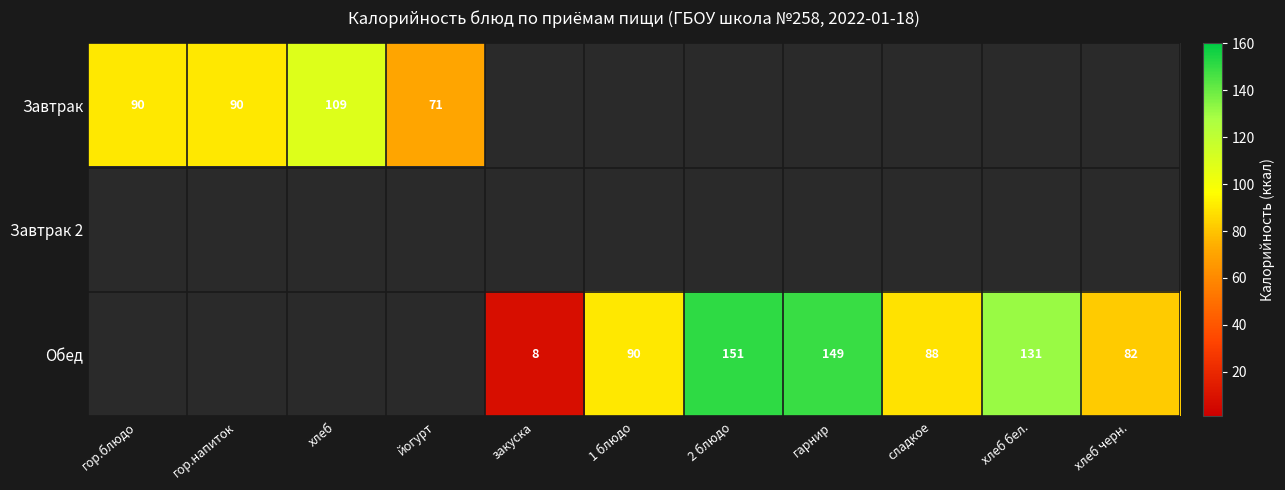

Is it true that Завтрак equals 18 at йогурт?

False